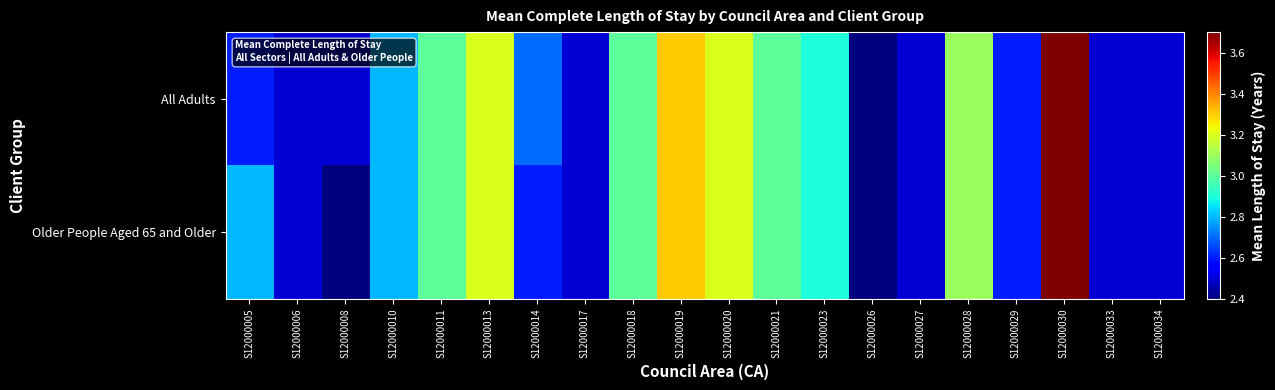

What is the maximum value shown in the chart?

3.7